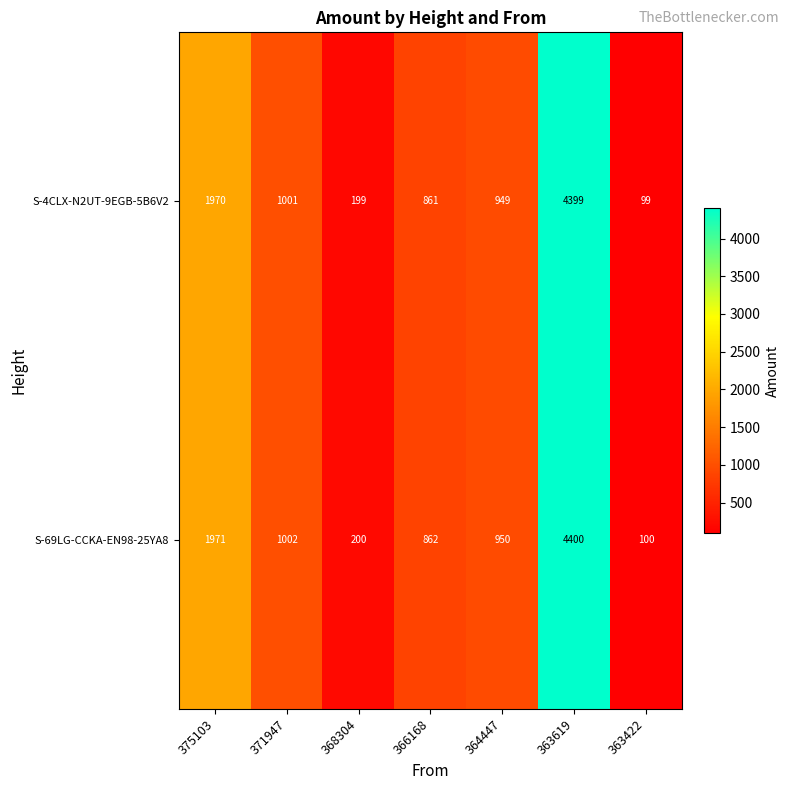

List the series in order of their overall mean, lowest first.

S-4CLX-N2UT-9EGB-5B6V2, S-69LG-CCKA-EN98-25YA8